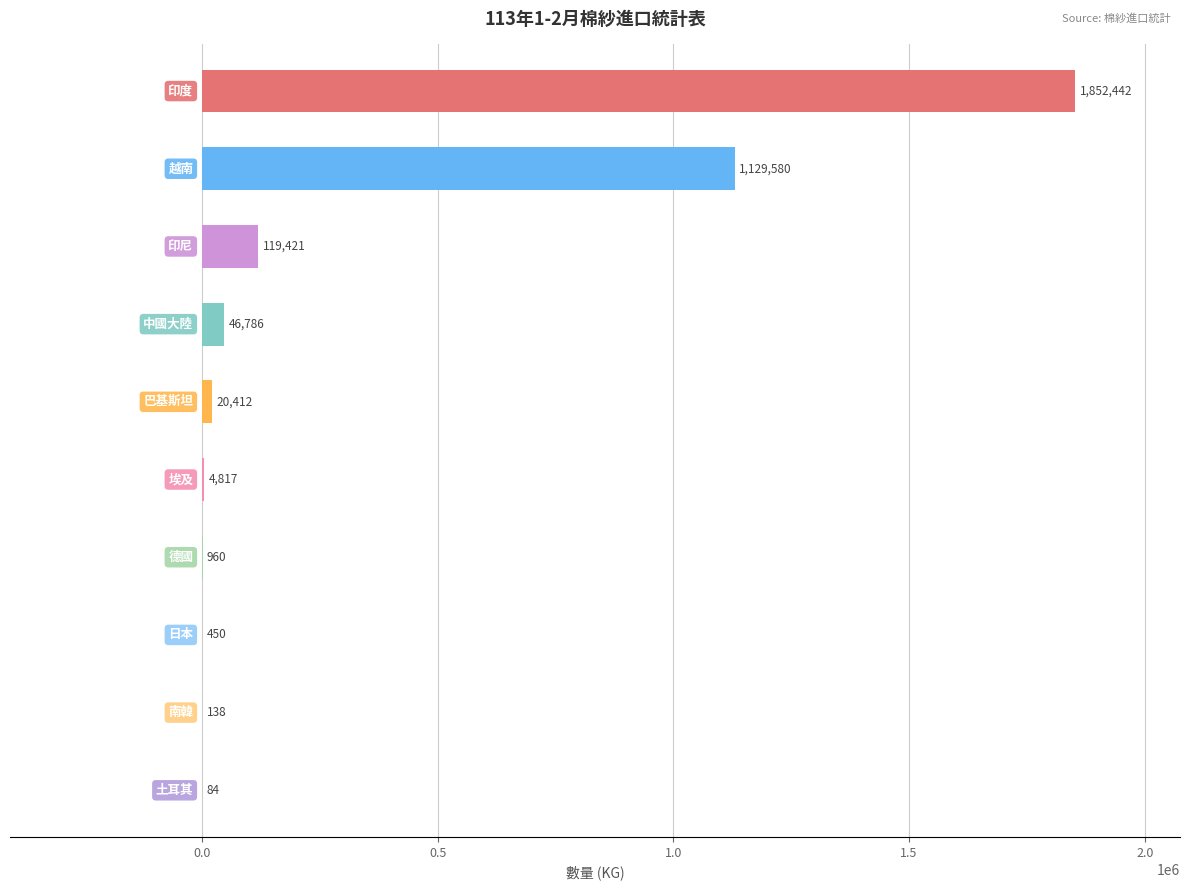

What is the sum of all values?

3175090